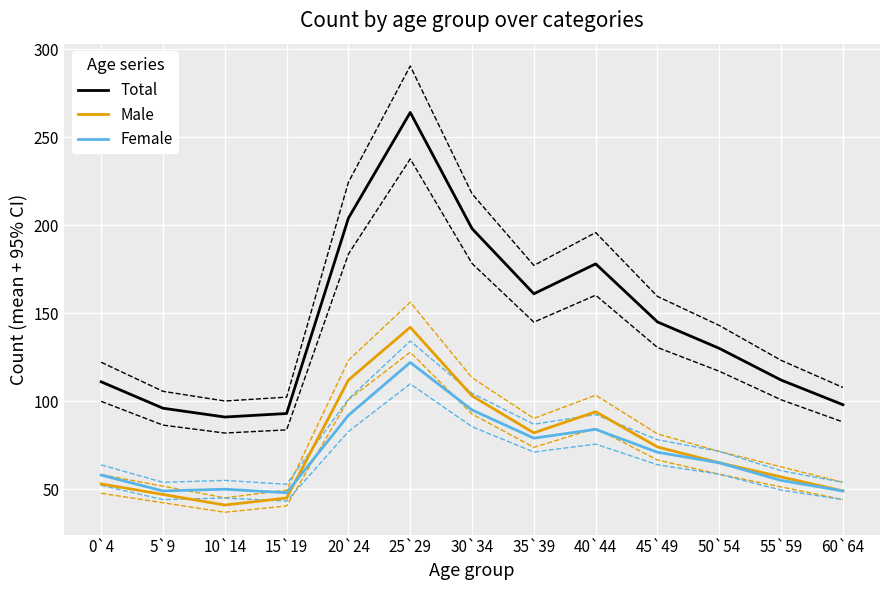

Reading left to right, what are all the values shown in this chart?

Total: 0`4=111	5`9=96	10`14=91	15`19=93	20`24=204	25`29=264	30`34=198	35`39=161	40`44=178	45`49=145	50`54=130	55`59=112	60`64=98
Male: 0`4=53	5`9=47	10`14=41	15`19=45	20`24=112	25`29=142	30`34=103	35`39=82	40`44=94	45`49=74	50`54=65	55`59=57	60`64=49
Female: 0`4=58	5`9=49	10`14=50	15`19=48	20`24=92	25`29=122	30`34=95	35`39=79	40`44=84	45`49=71	50`54=65	55`59=55	60`64=49